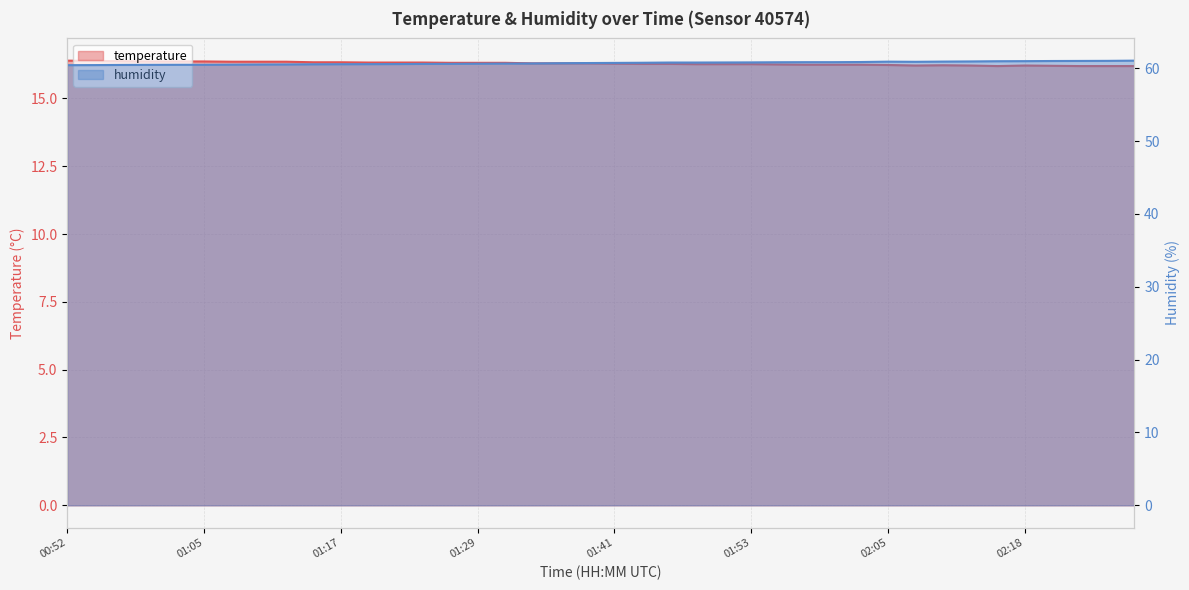

Is the value of humidity at 01:36 greater than the value of temperature at 02:20?

Yes